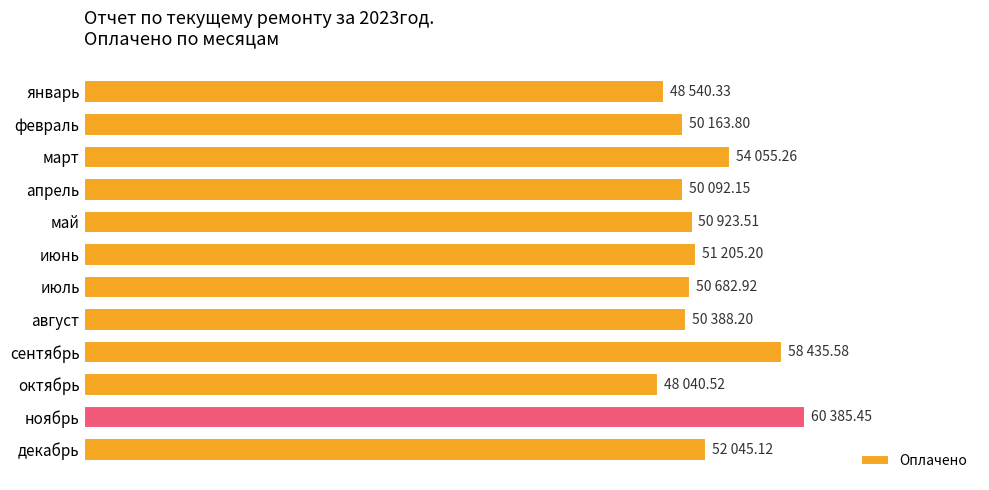

Are the bars horizontal?

Yes